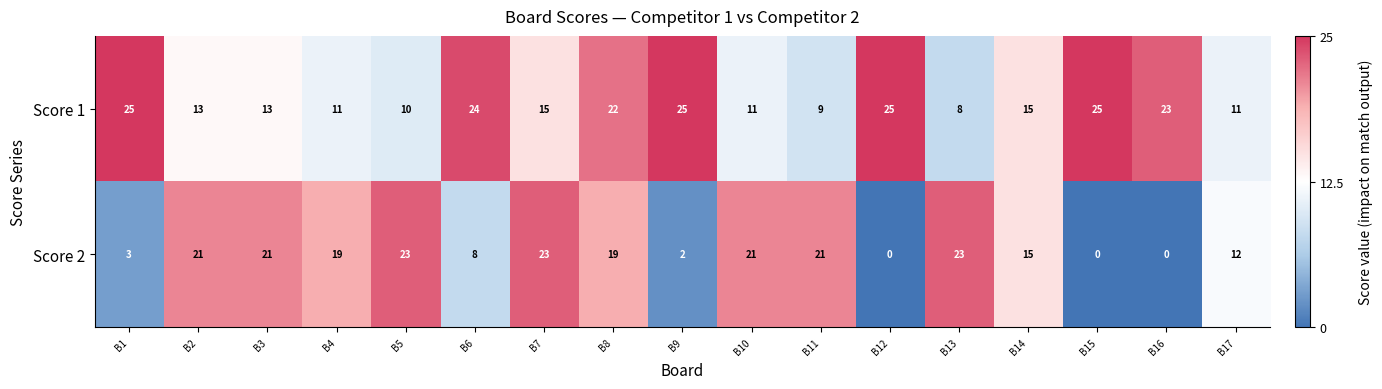

What is the maximum value shown in the chart?

25